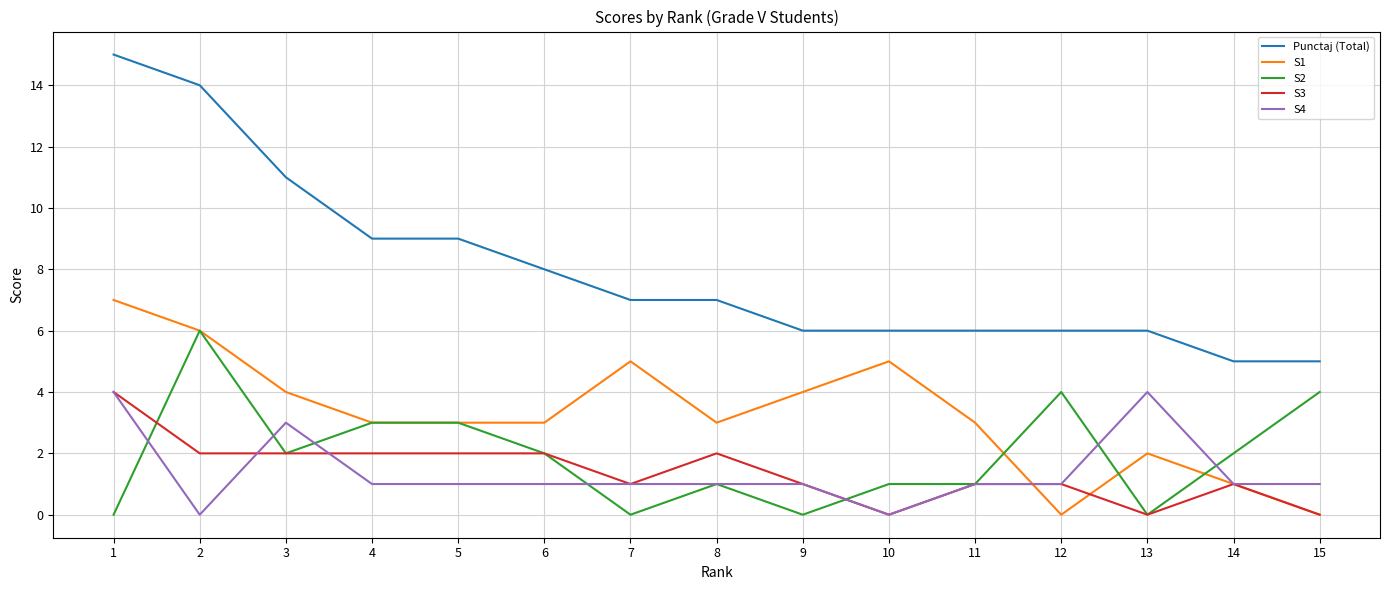

True or false: Punctaj (Total) and S3 cross at least once.

False